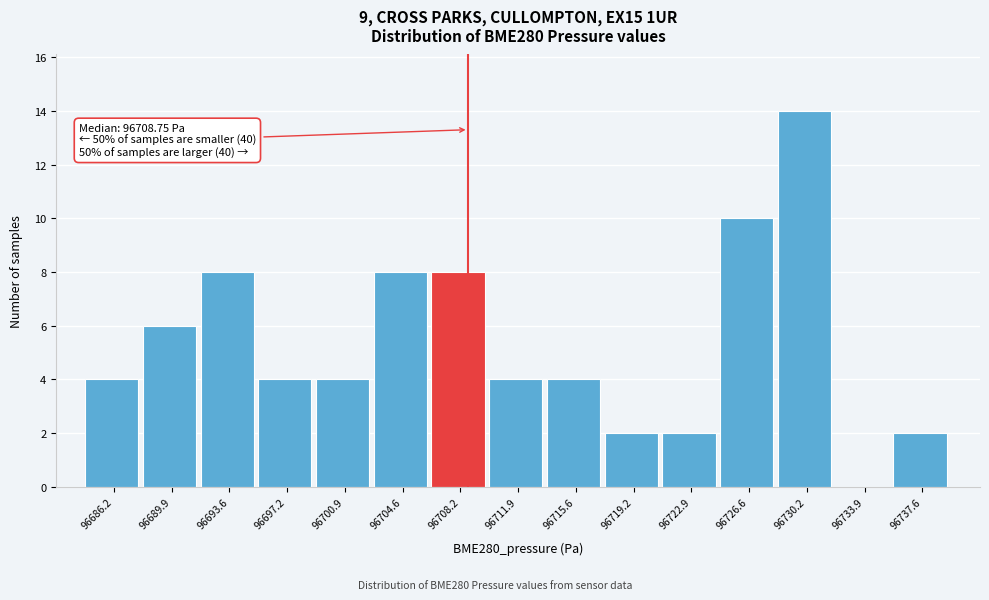

Which range on the x-axis has the tallest bar?

96728.5 to 96732.0